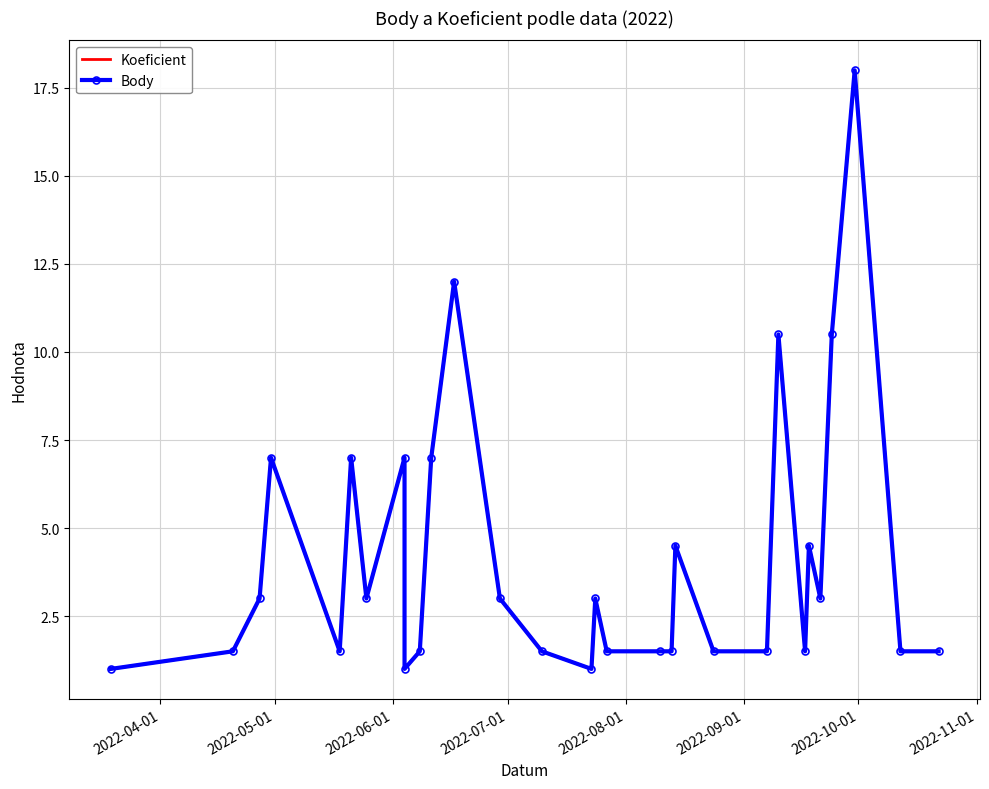

True or false: Koeficient and Body cross at least once.

False